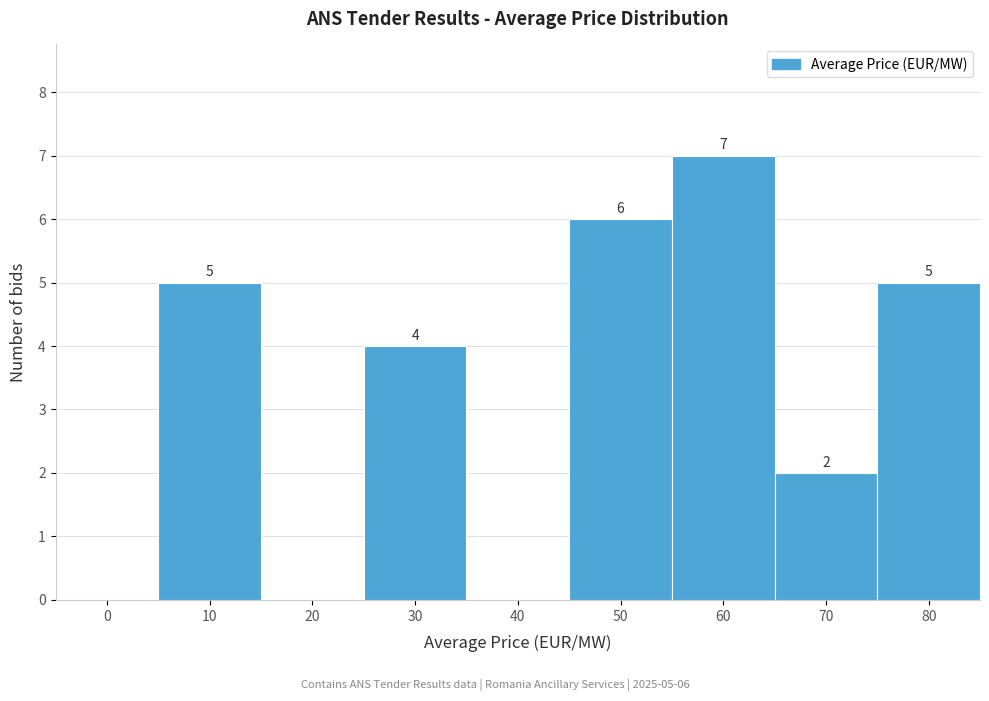

Reading left to right, what are all the values shown in this chart?

0=0	10=5	20=0	30=4	40=0	50=6	60=7	70=2	80=5